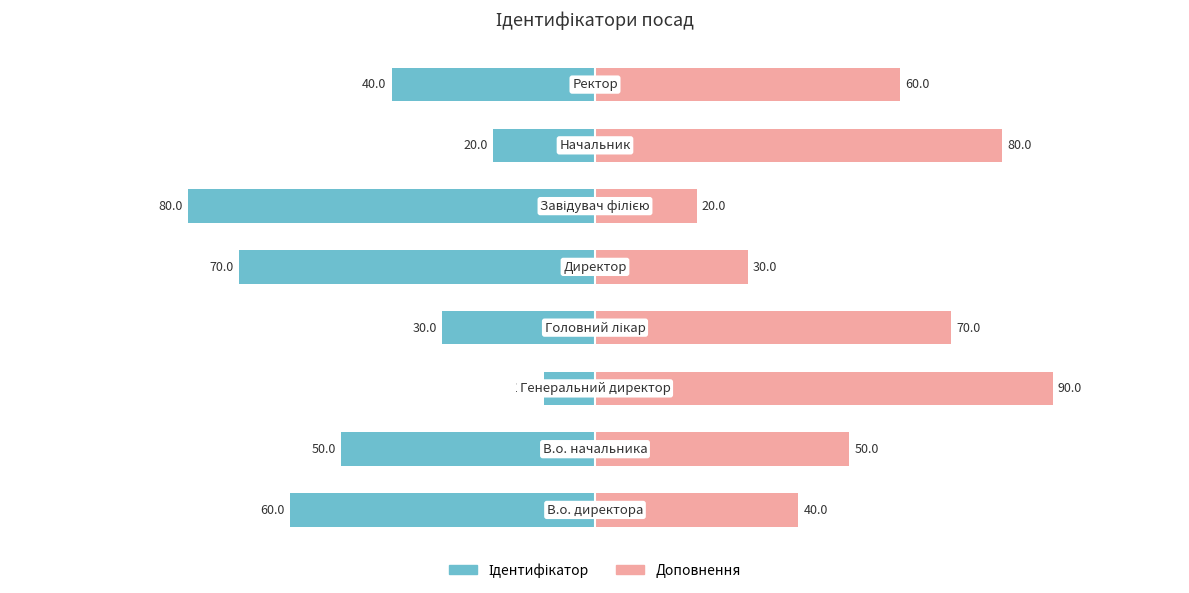

How many bars are there in total?

16